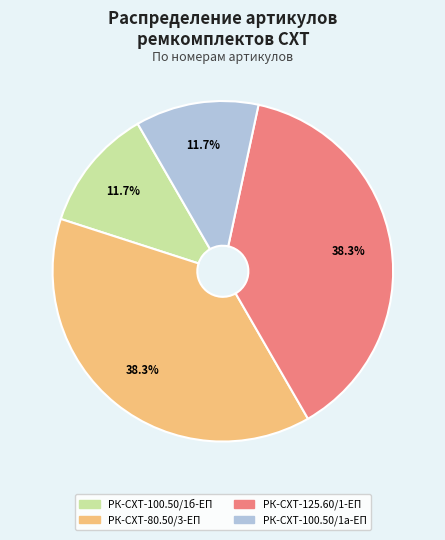

How many segments does this pie chart have?

4